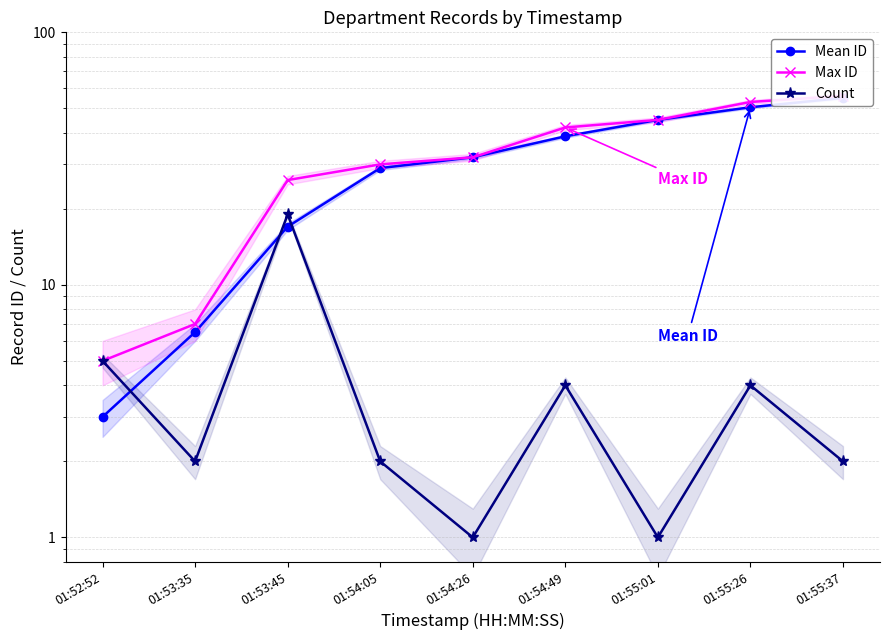

What is the label of the 1st point from the left?

01:52:52